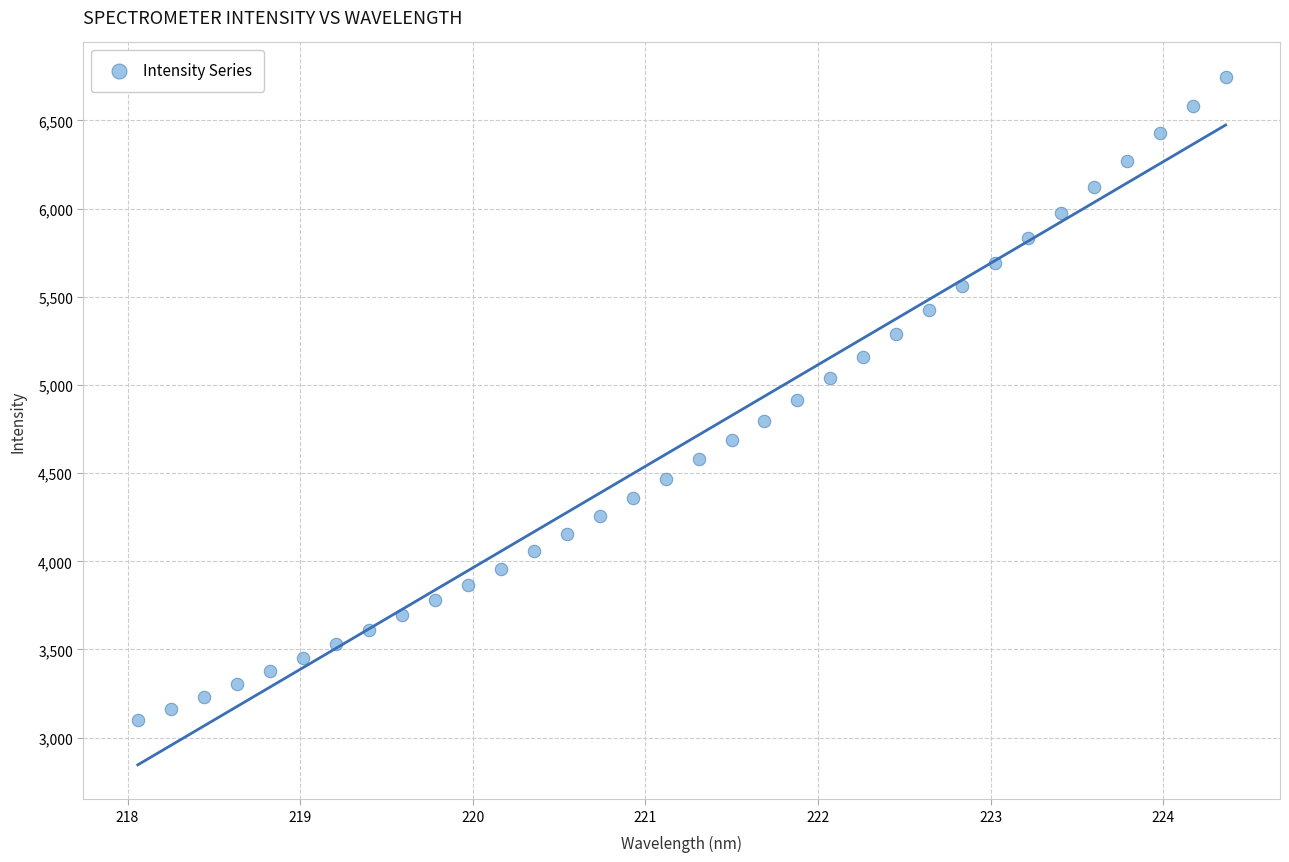

What is the range of Y values (max minus min)?

3646.9